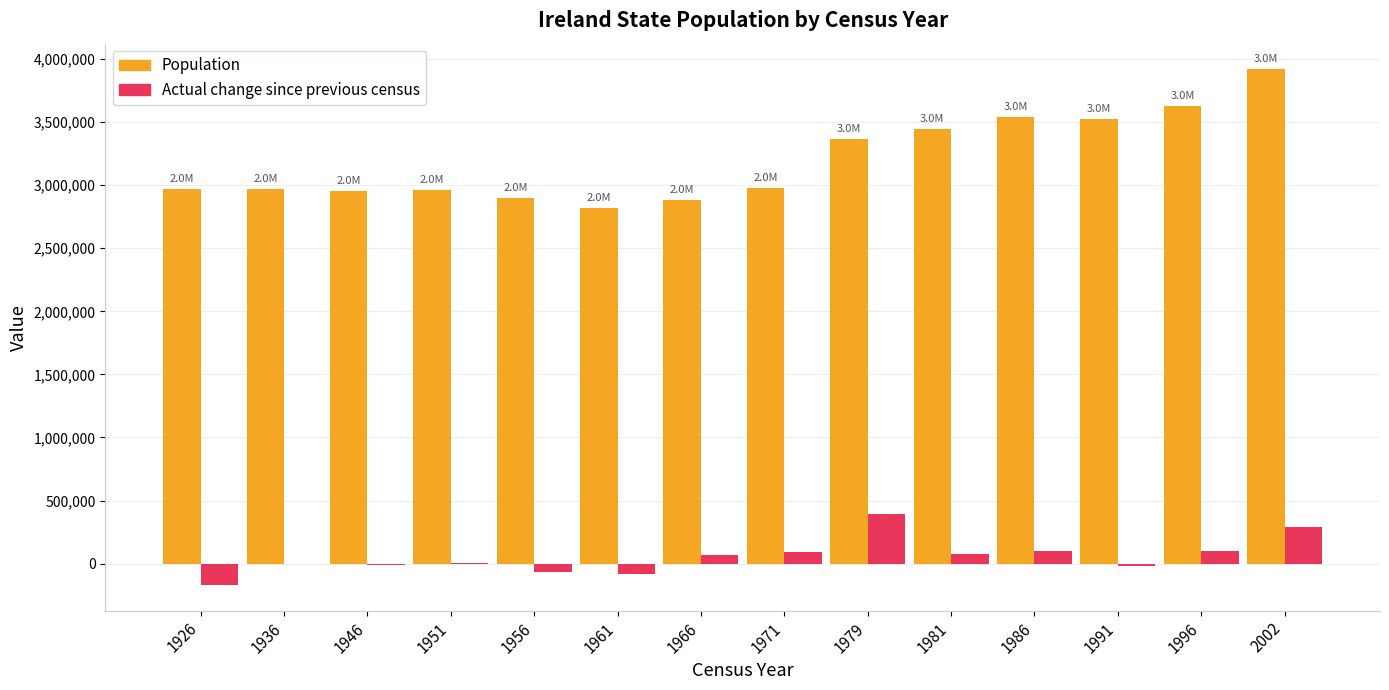

What is the maximum value for Population?

3917203